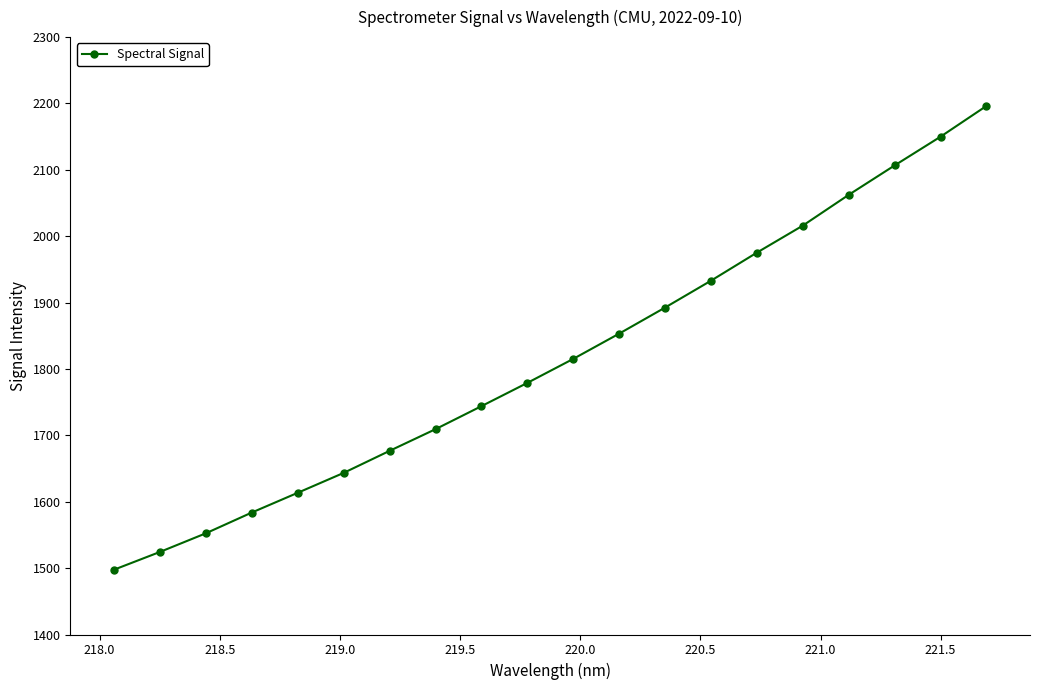

What is the value of the 17th point from the left?

2062.4